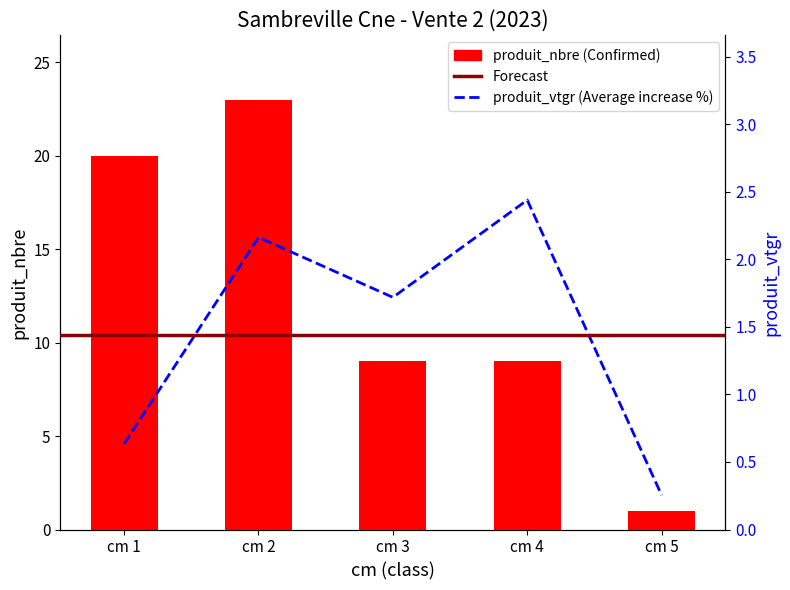

The value of produit_nbre at cm 4 is 9.0. True or false?

True